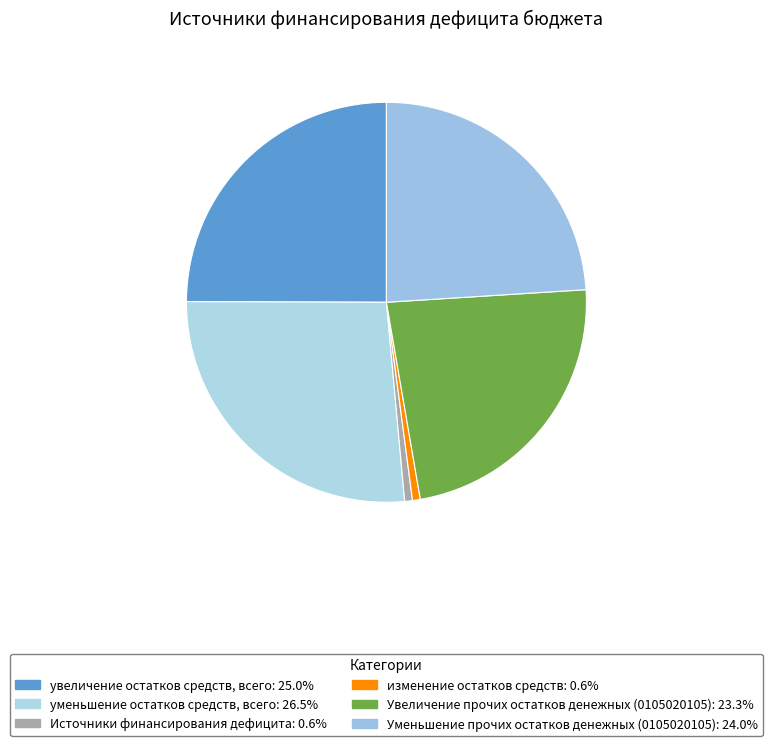

To the nearest percent, what portion does Увеличение прочих остатков денежных (0105020105) represent?

23%